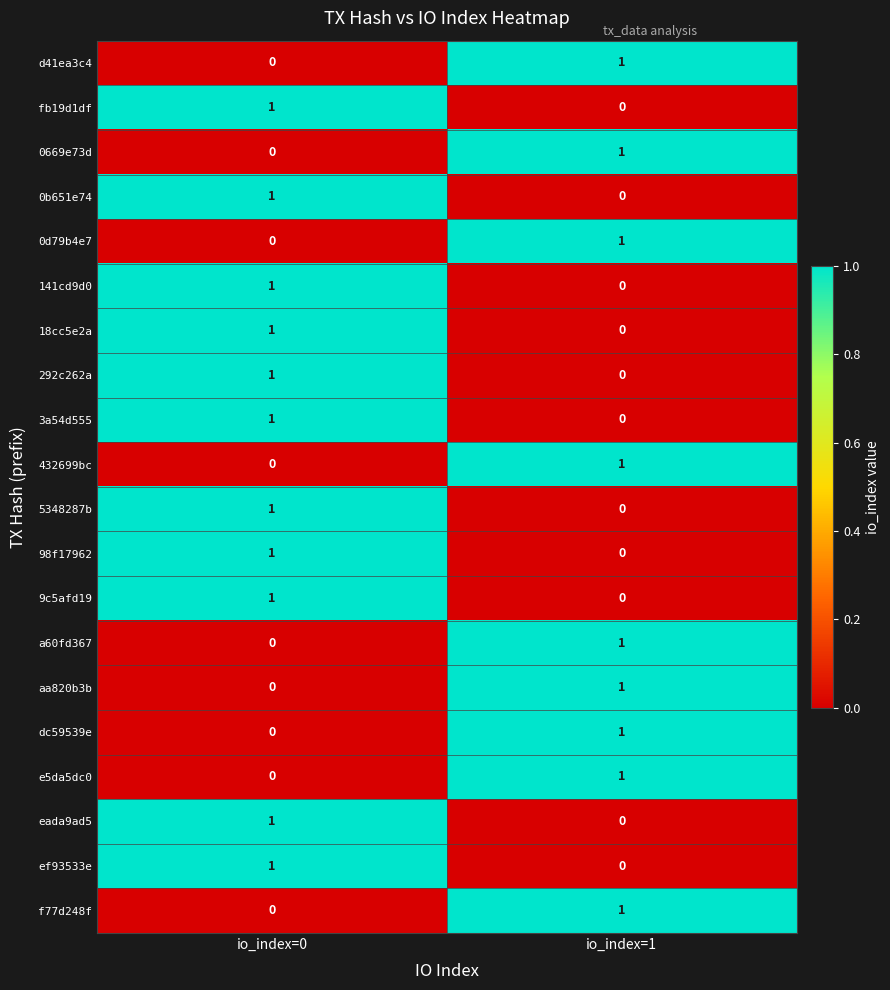

At which label is 0b651e74 closest to 0?

io_index=1